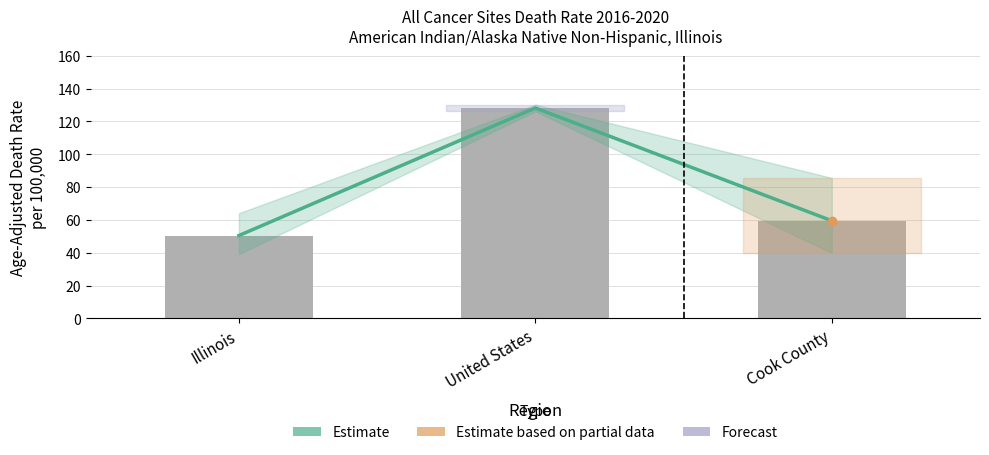

True or false: Age-Adjusted Death Rate has a value of 128.2 at United States.

True